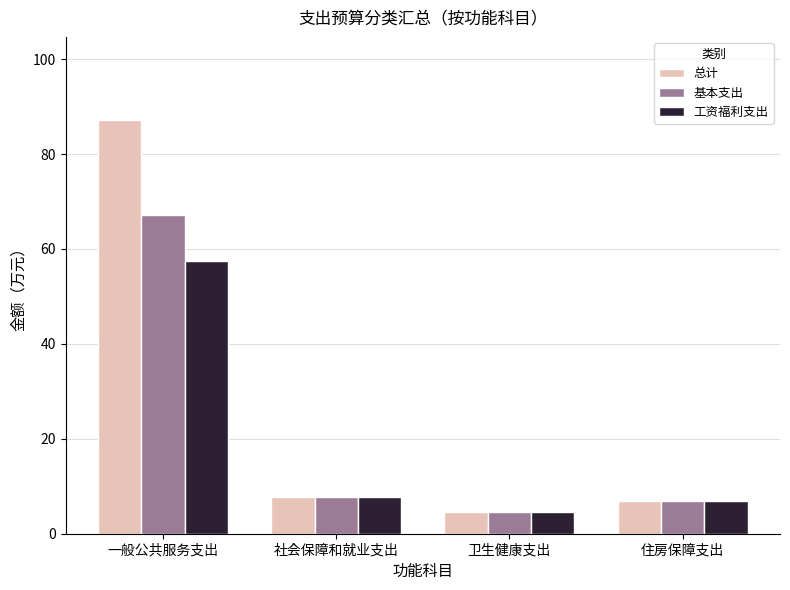

Is it true that 工资福利支出 equals 6.9 at 住房保障支出?

True